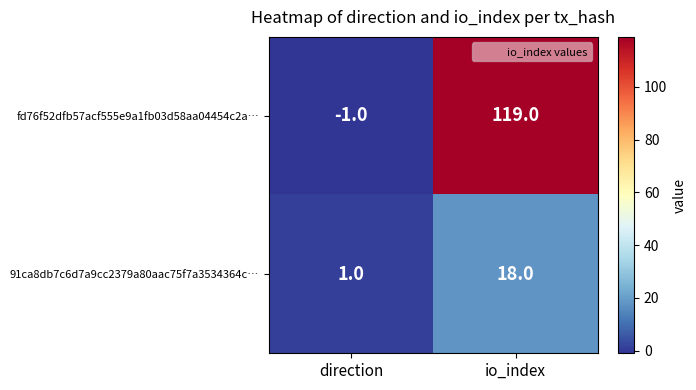

Which series has the largest total across all categories?

fd76f52dfb57acf555e9a1fb03d58aa04454c2a…